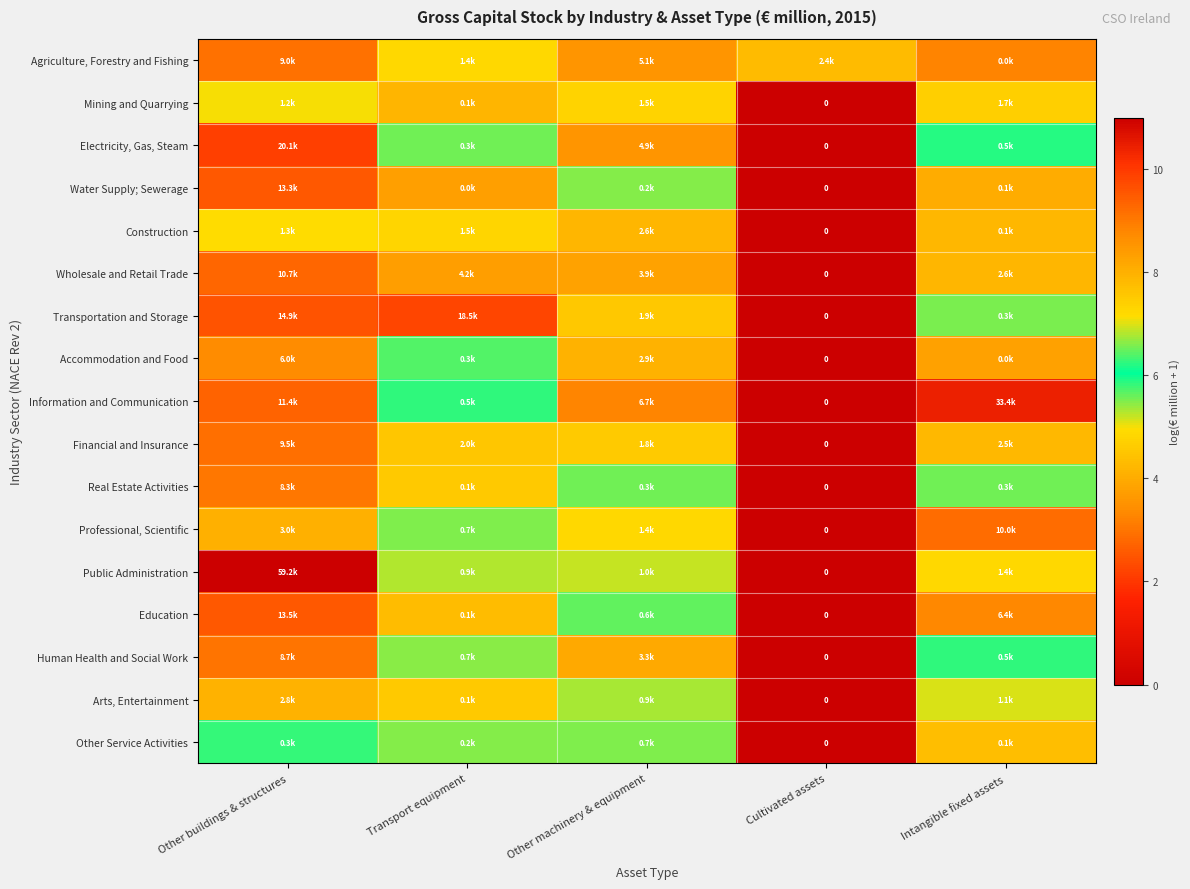

What is the average value of the Financial and Insurance series?

6.4